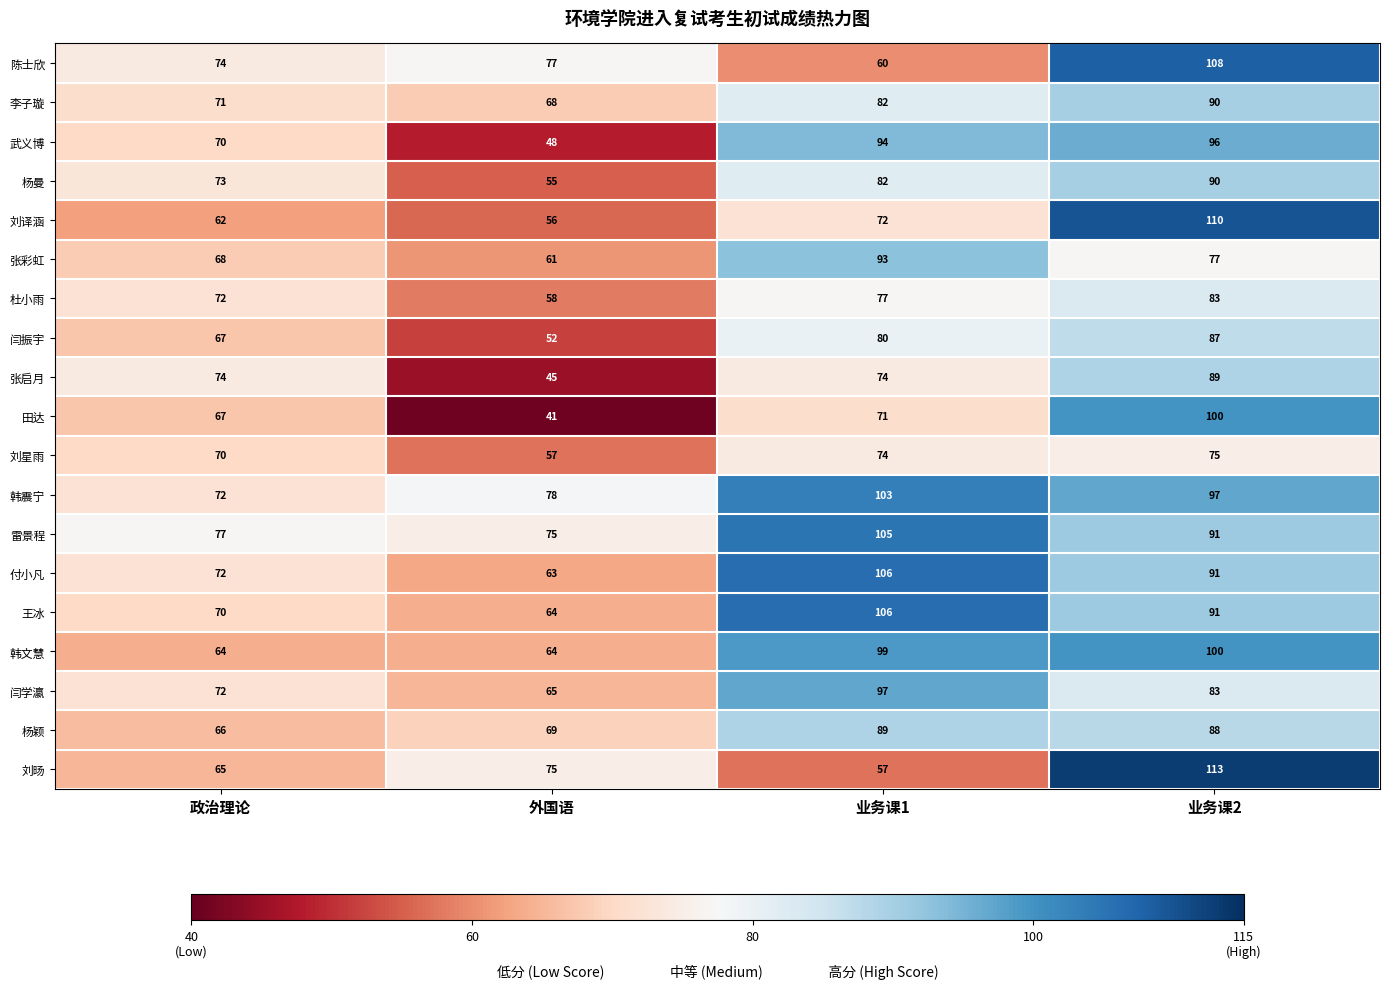

Rank the categories by 张彩虹 value from lowest to highest.

外国语, 政治理论, 业务课2, 业务课1